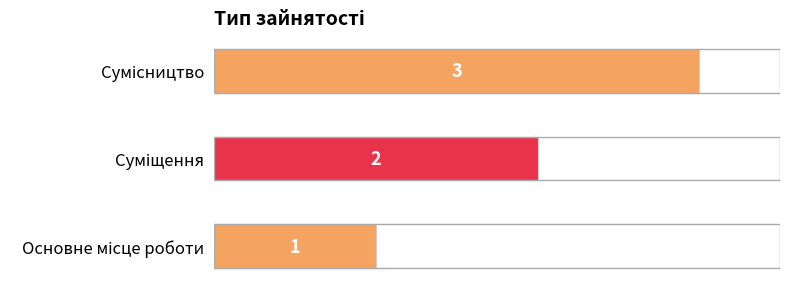

What is the sum of all values?

6